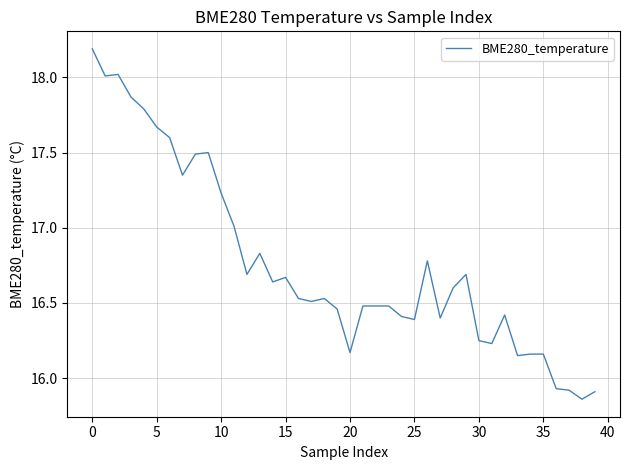

True or false: there are more than 2 points higher than both neighbors.

True